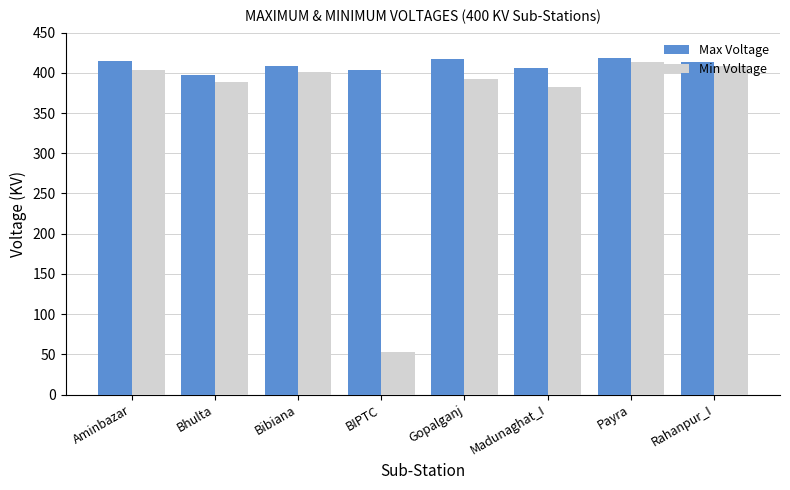

At Bibiana, list the series in order from smallest to largest.

Min Voltage, Max Voltage